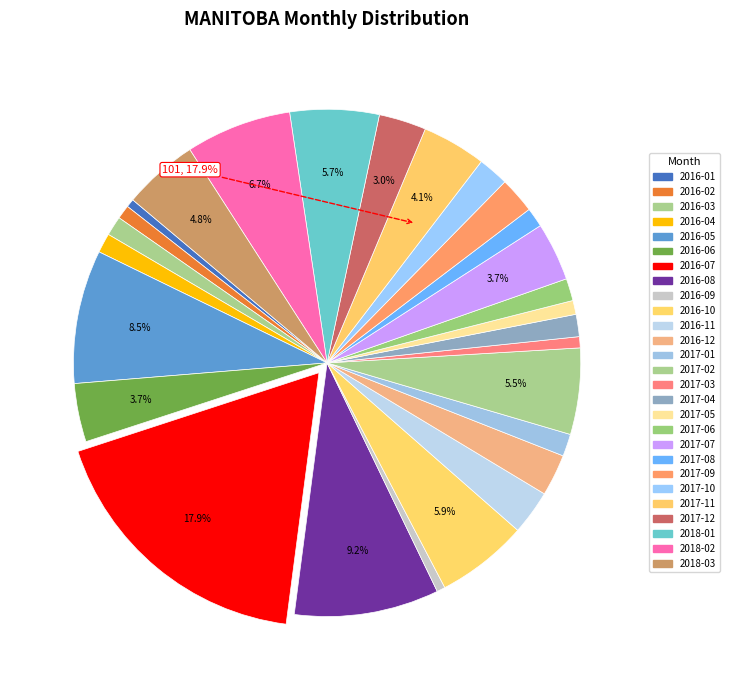

Do 2016-11 and 2016-07 together represent more than half of the pie?

No